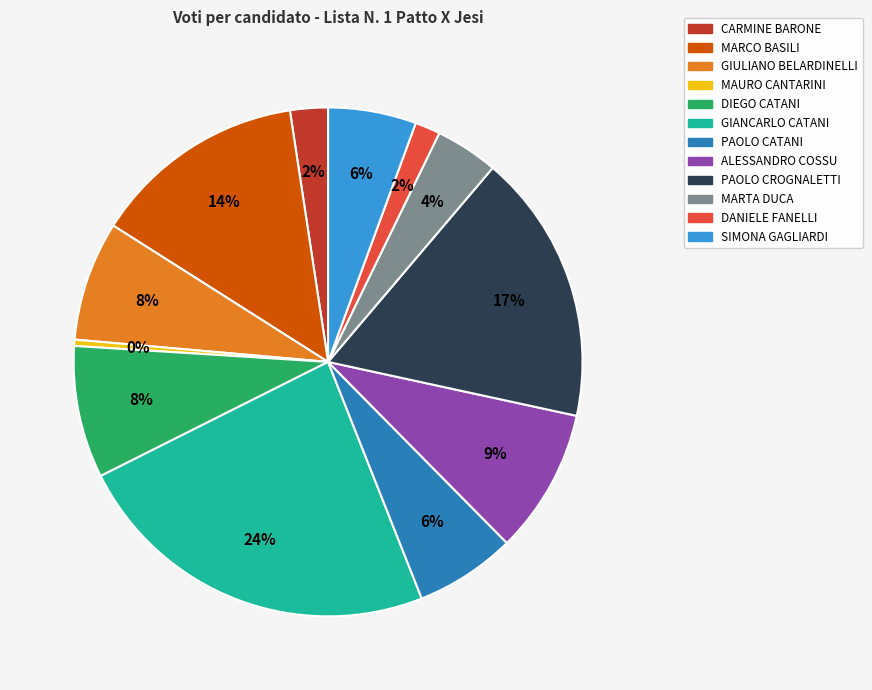

To the nearest percent, what is the average slice percentage?

8%